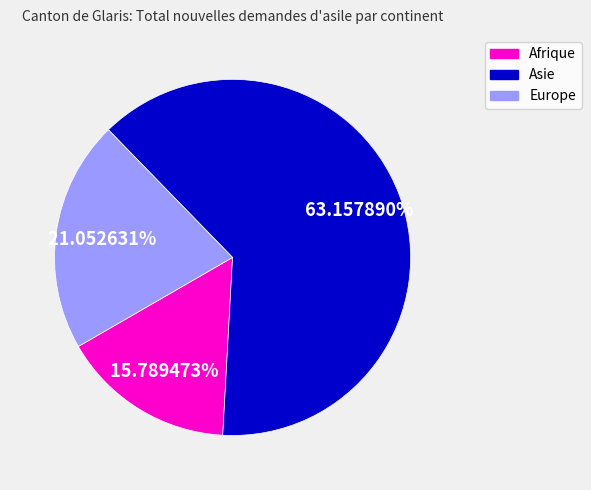

Which has a higher value, Afrique or Asie?

Asie